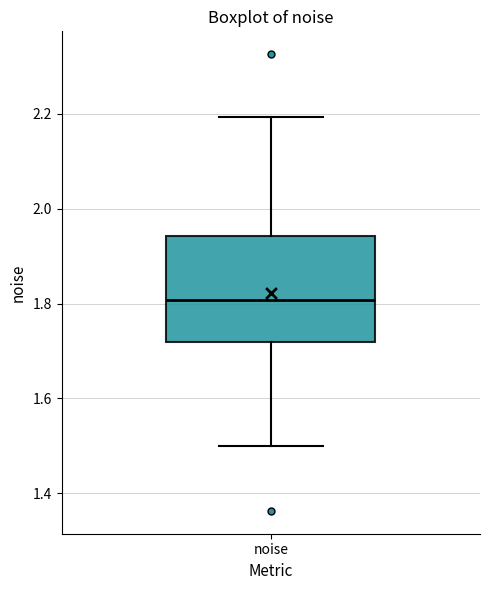

Where does the lower whisker of the box for noise end on the y-axis? The values are not printed on the chart, so give them approximately, as read against the axis.

1.50